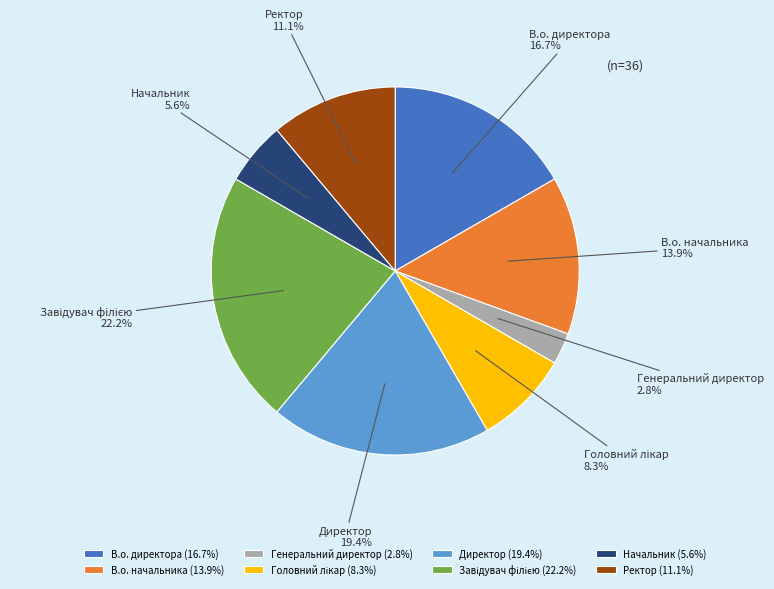

Approximately how many times larger is the value at Начальник compared to Генеральний директор?

2.0